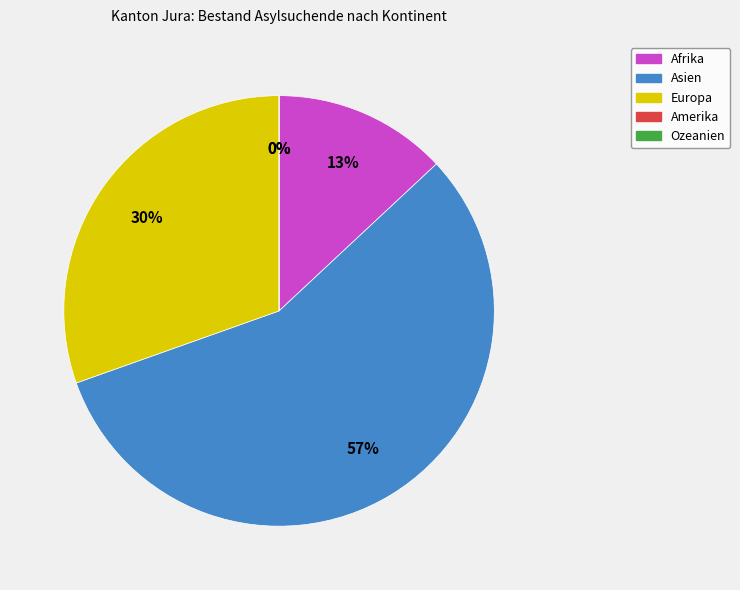

Count the number of slices in the pie.

5